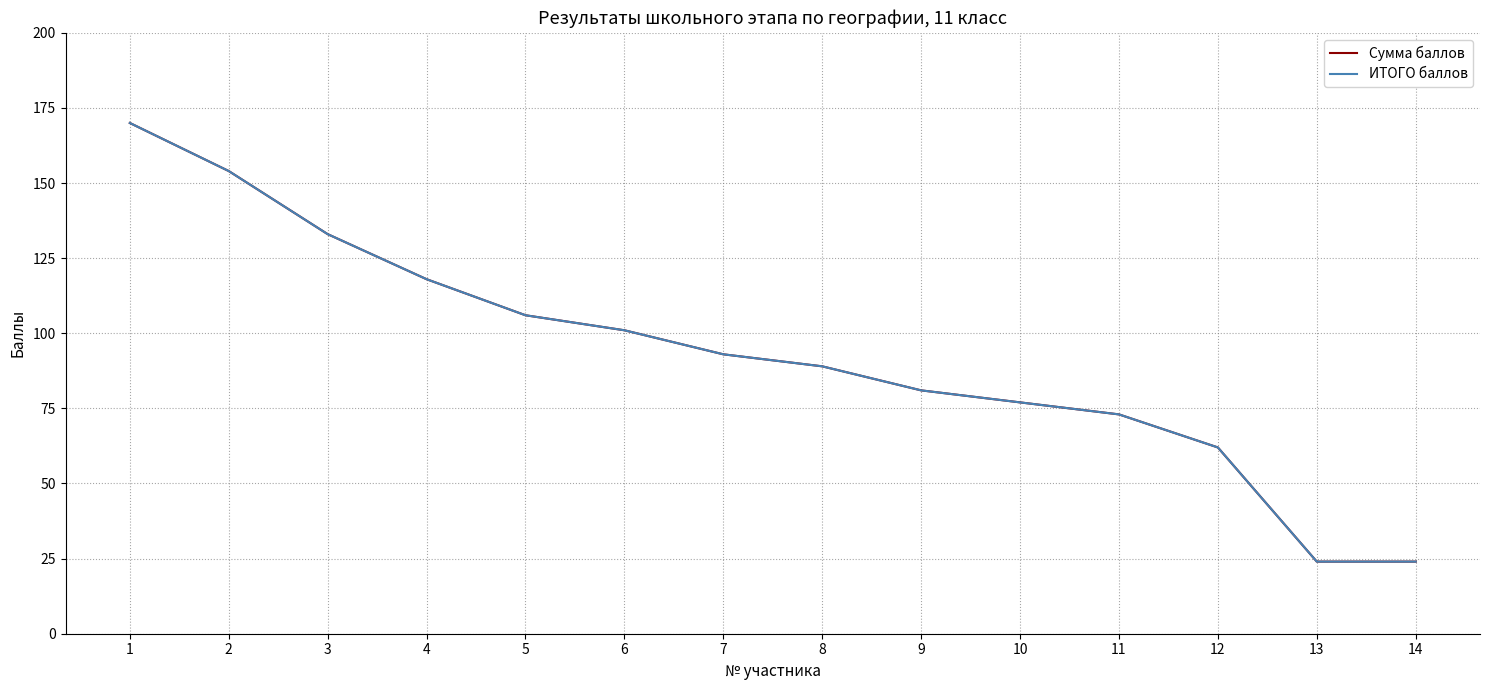

True or false: ИТОГО баллов and Сумма баллов cross at least once.

False